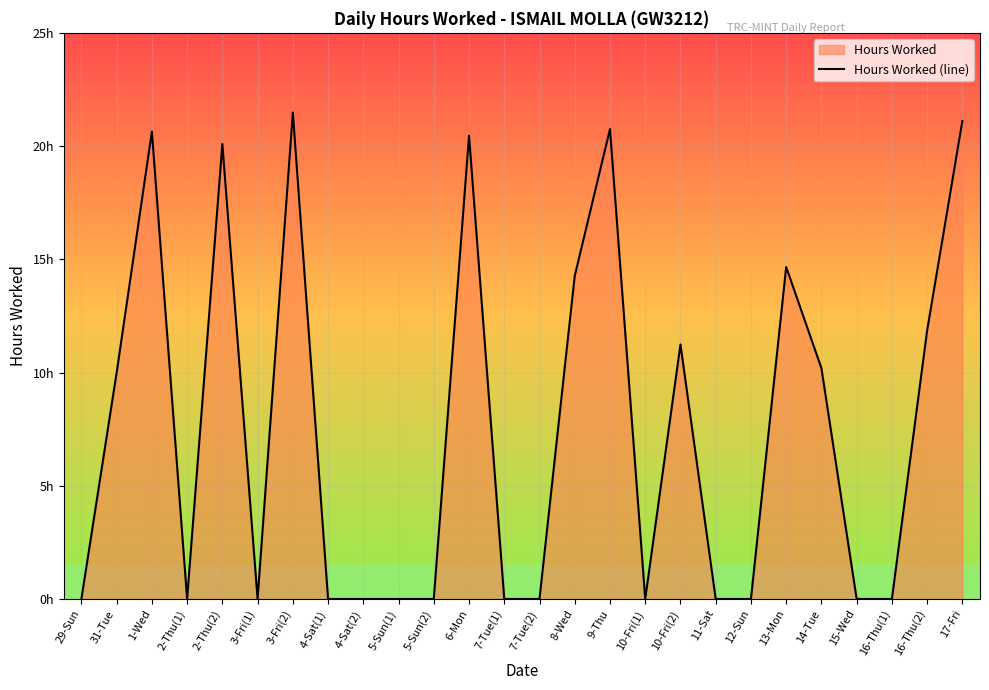

Where is the first local maximum?

1-Wed